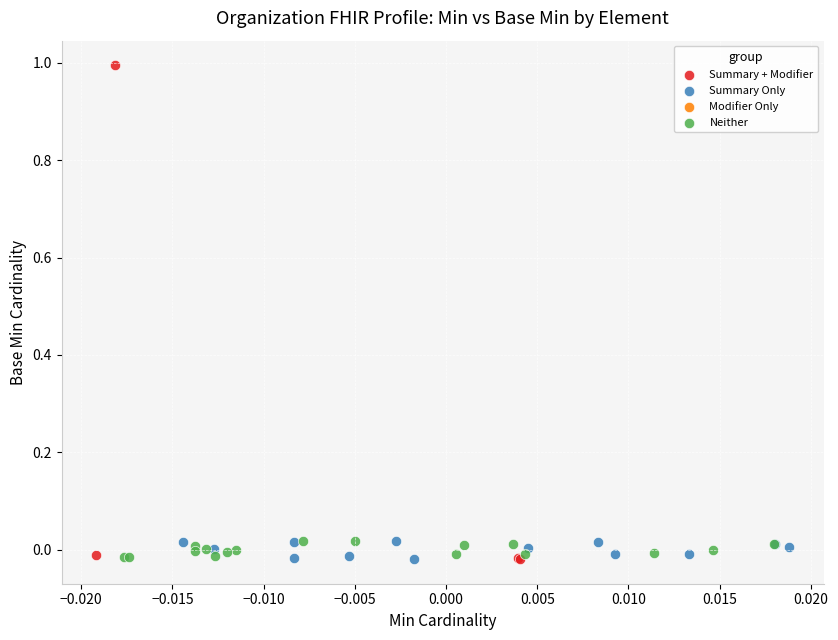

Which series has the widest spread of Y values?

Summary + Modifier